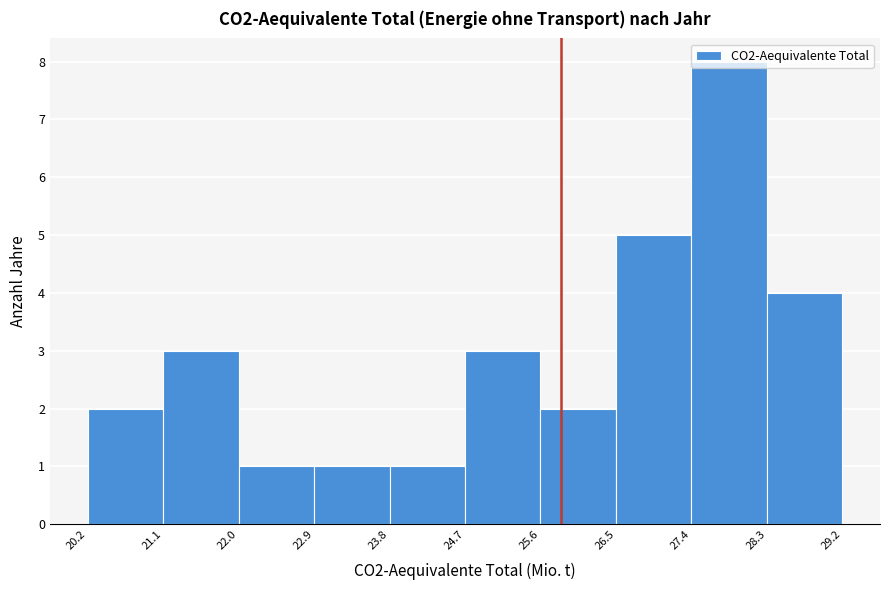

Over which range of the x-axis is the bar tallest?

27.4 to 28.3